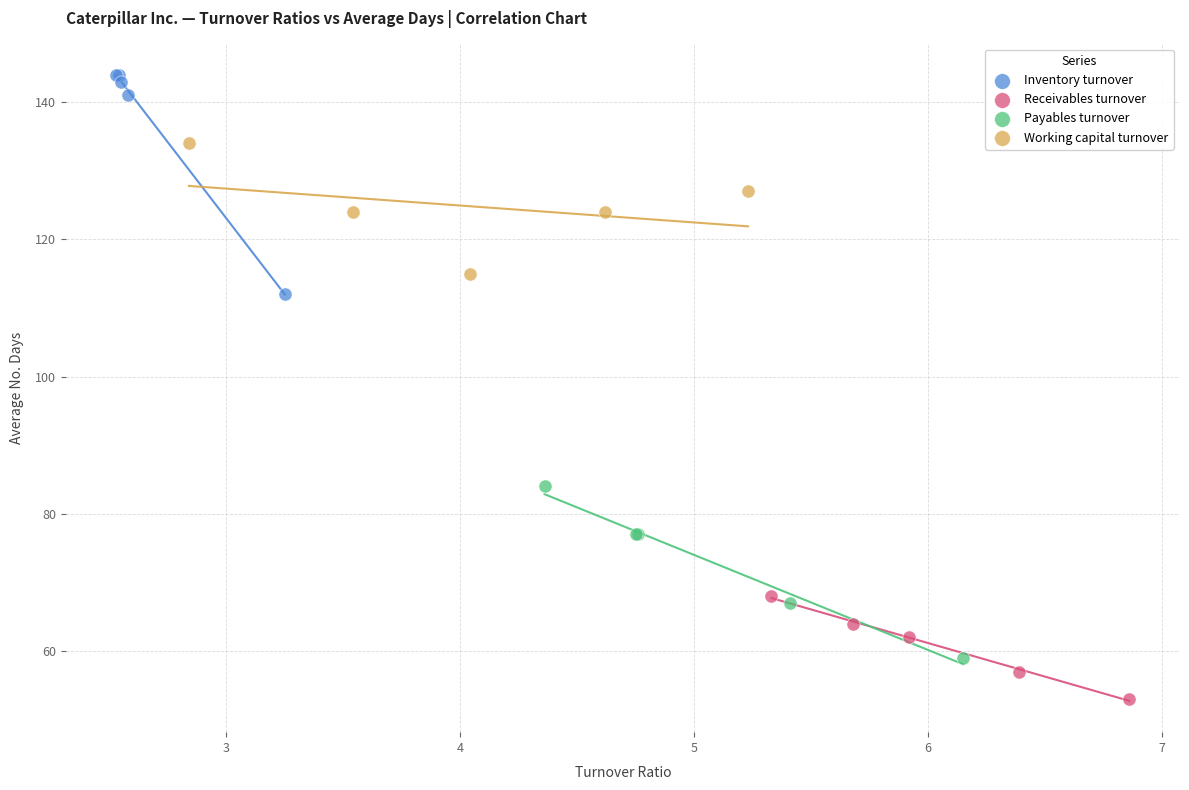

Which series has the largest Y range (max minus min)?

Inventory turnover